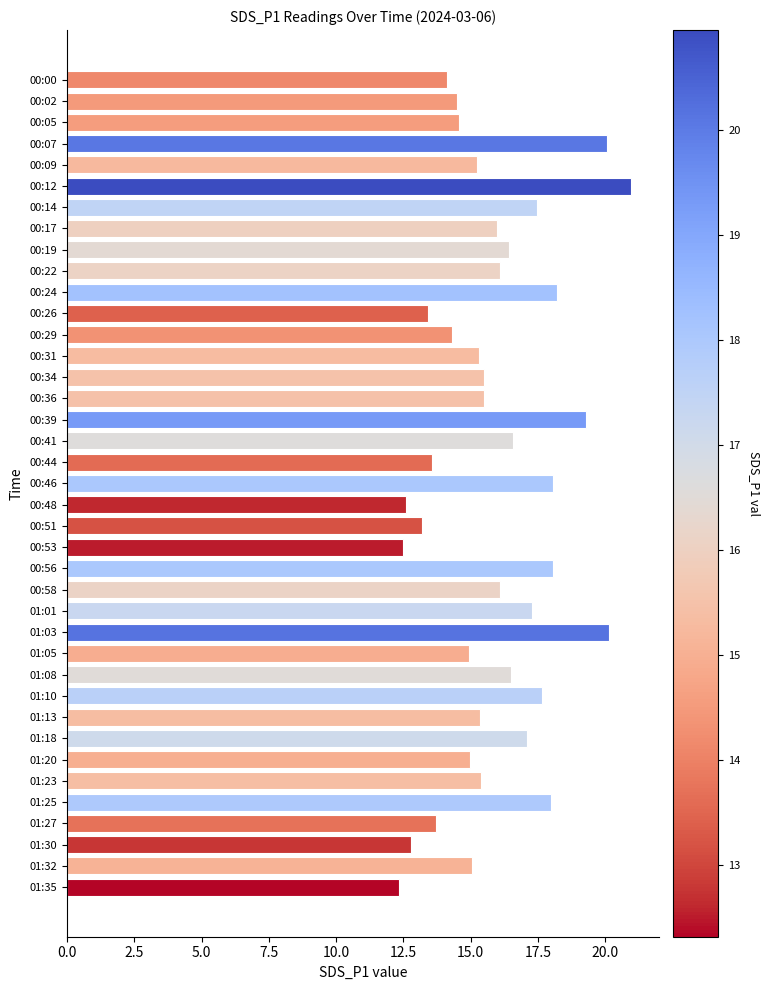

The chart shows a value of 23.3 at 00:41. True or false?

False